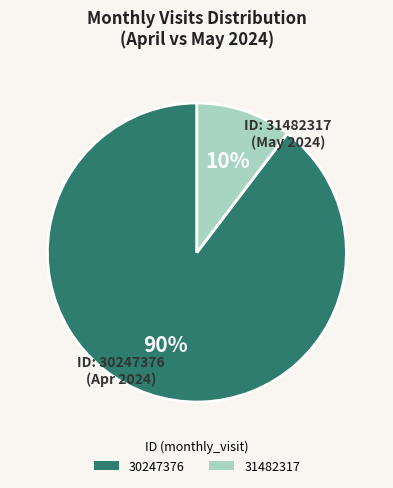

To the nearest percent, what percentage of the pie is 31482317?

10%